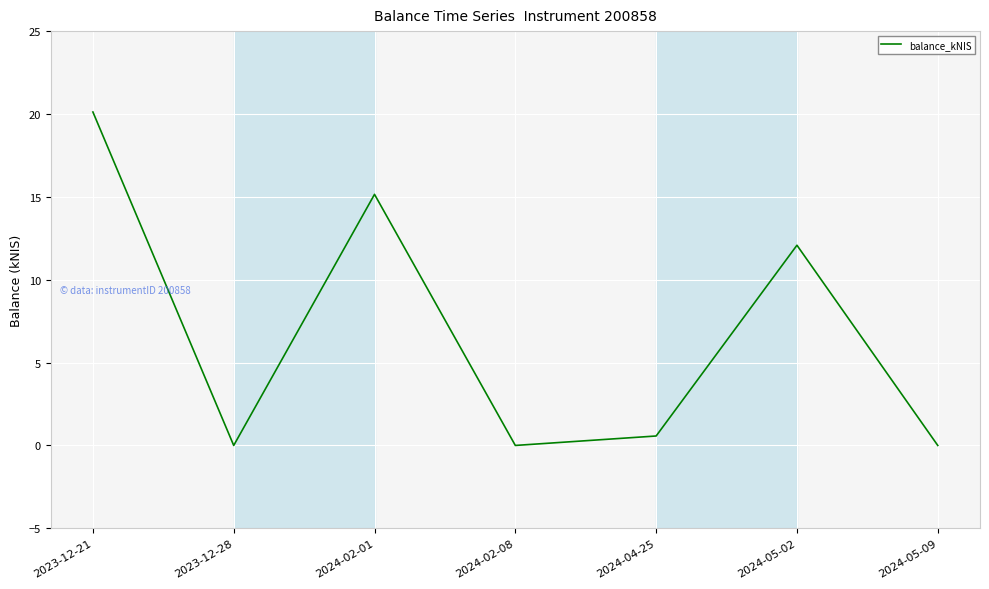

Does the chart have visible grid lines?

Yes